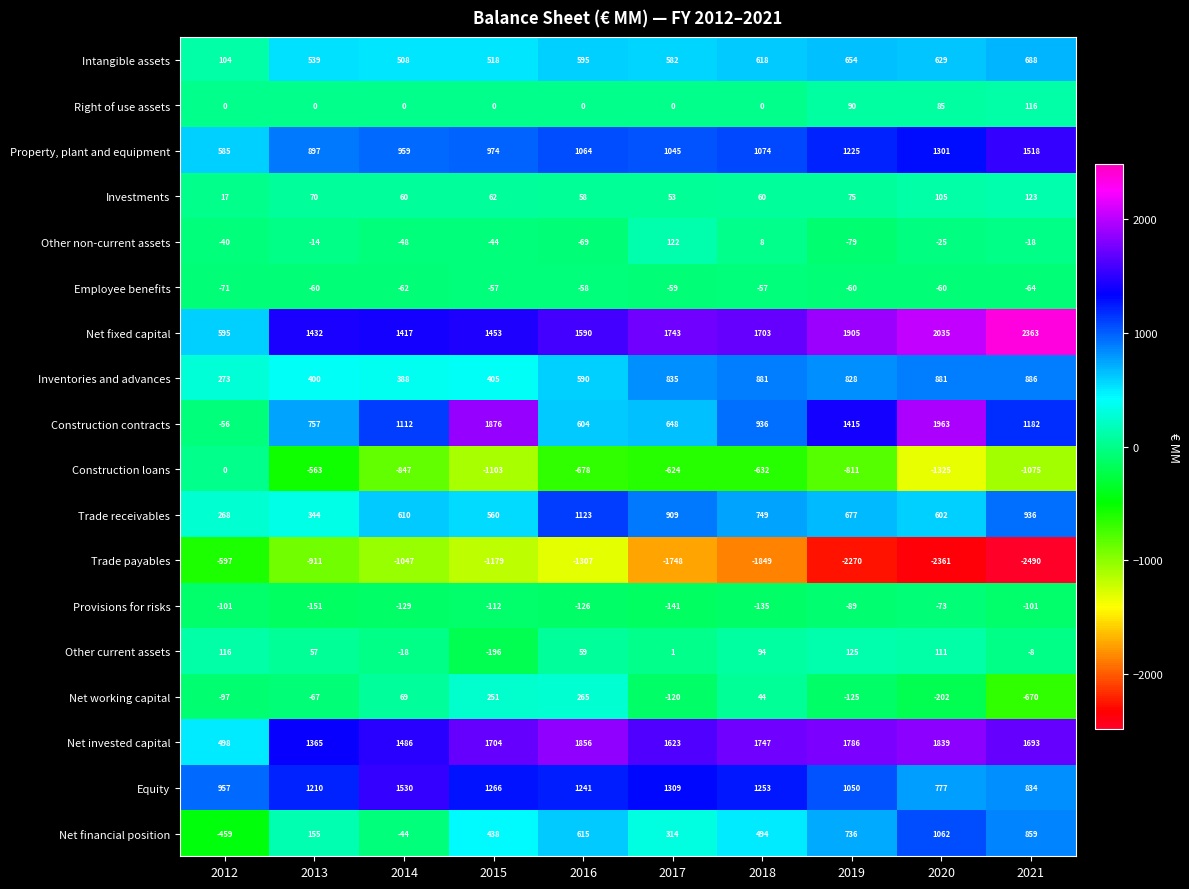

What is the highest value of the Trade payables series?

-597